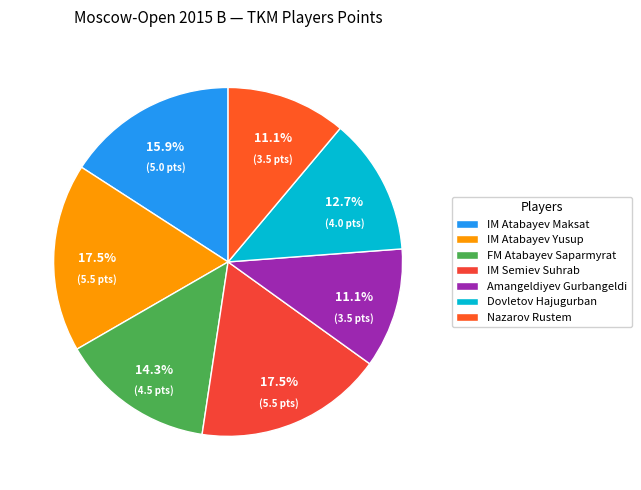

The IM Atabayev Maksat slice represents 16% of the pie. True or false?

True